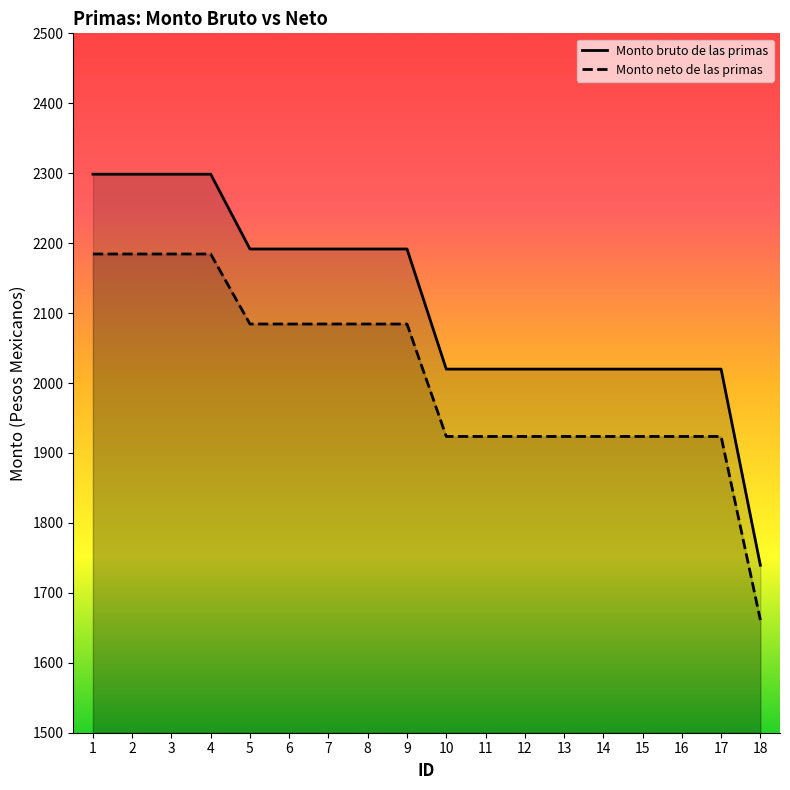

At which category is the sum across all series the highest?

1